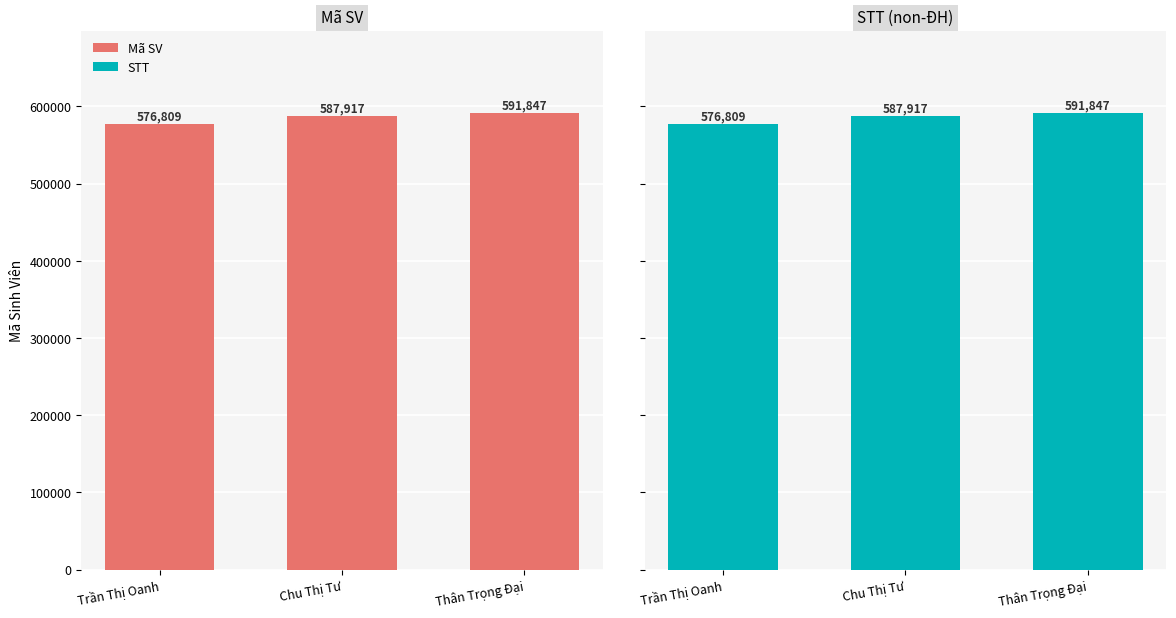

Is it true that Mã SV equals 908112 at Chu Thị Tư?

False